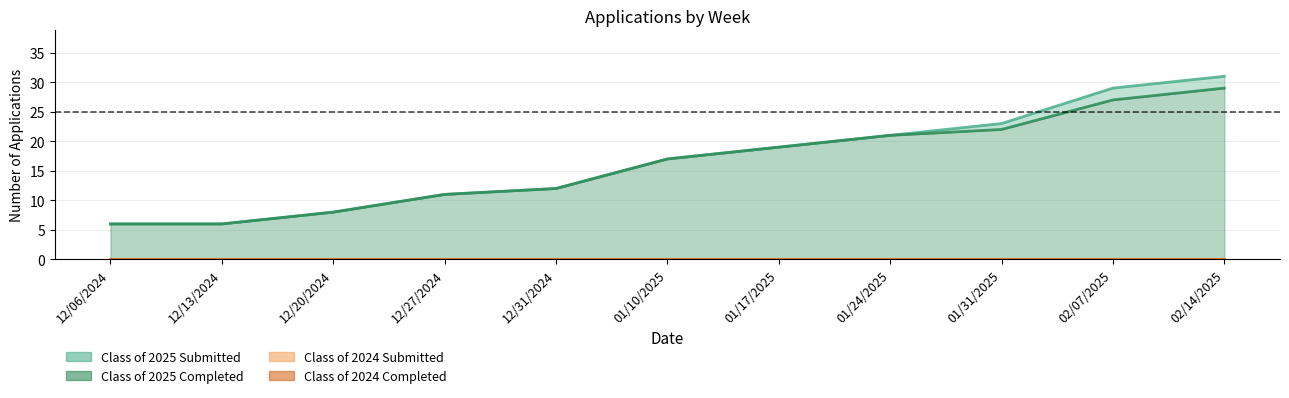

What is the sum of the Class of 2025 Completed values at 01/31/2025 and 01/24/2025?

43